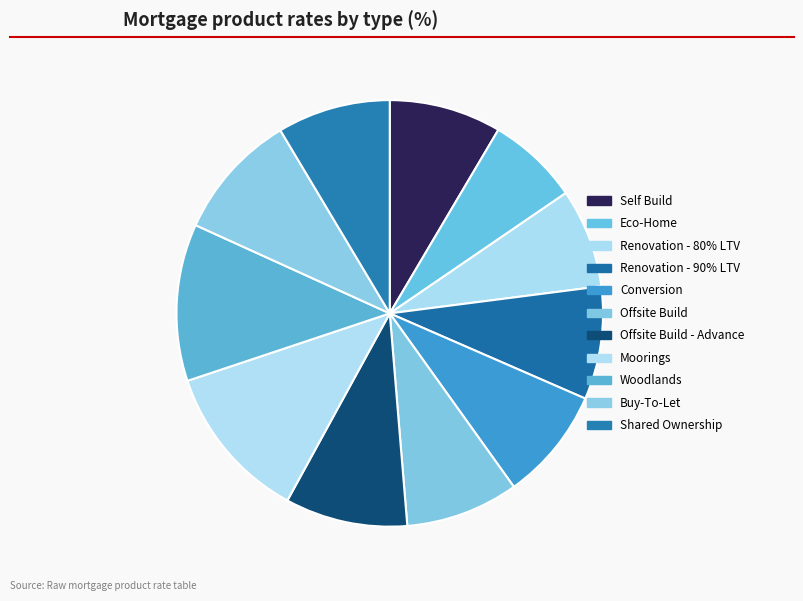

Count the number of slices in the pie.

11